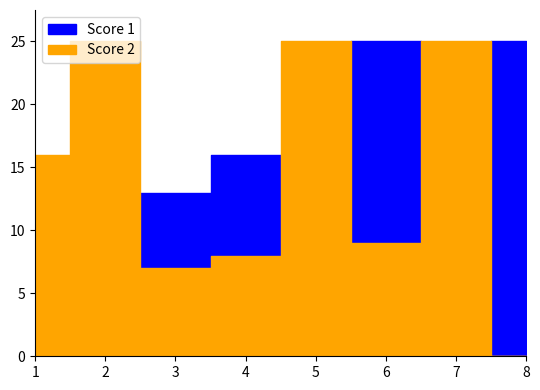

Which series changed the most between 2 and 7?

Score 1